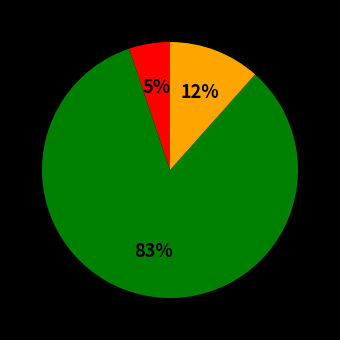

To the nearest percent, what is the average slice percentage?

33%